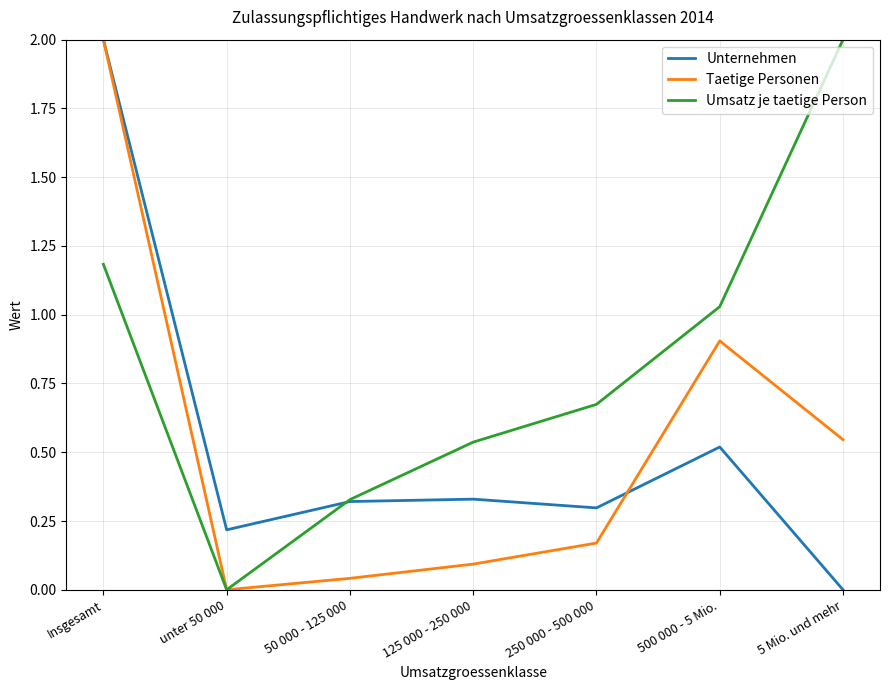

What is the difference between the highest and lowest values at Insgesamt?

0.8